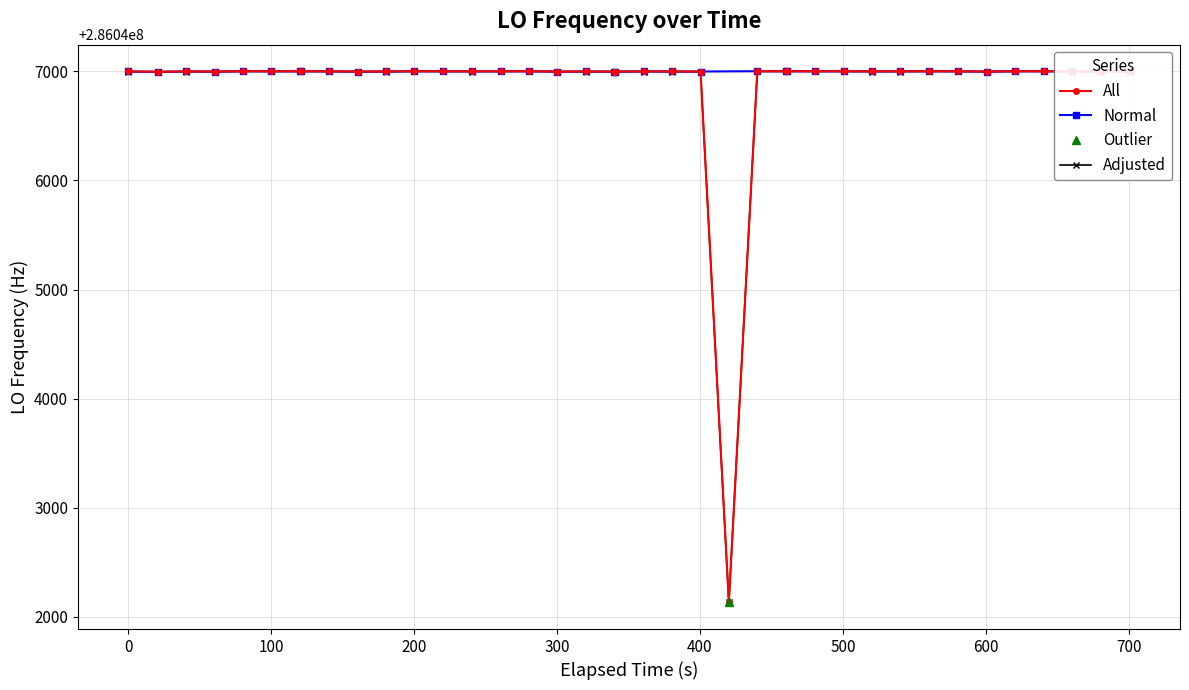

How many values in the Adjusted series exceed 286046998?

25